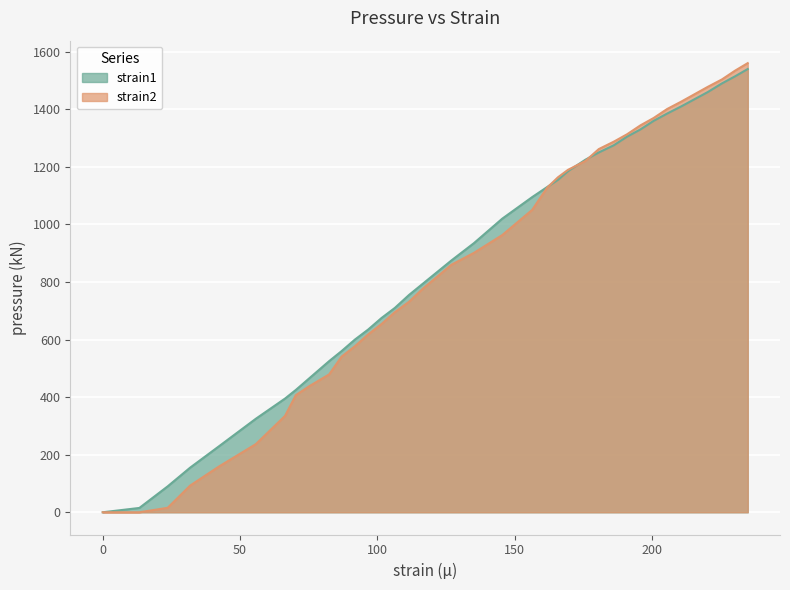

List the series in order of their peak value, highest first.

strain2, strain1